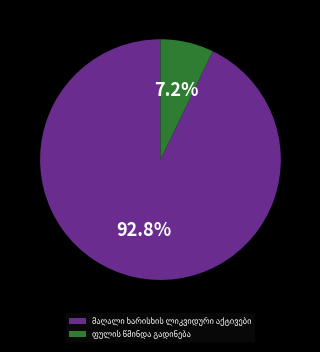

Is there any slice that represents more than half of the pie?

Yes